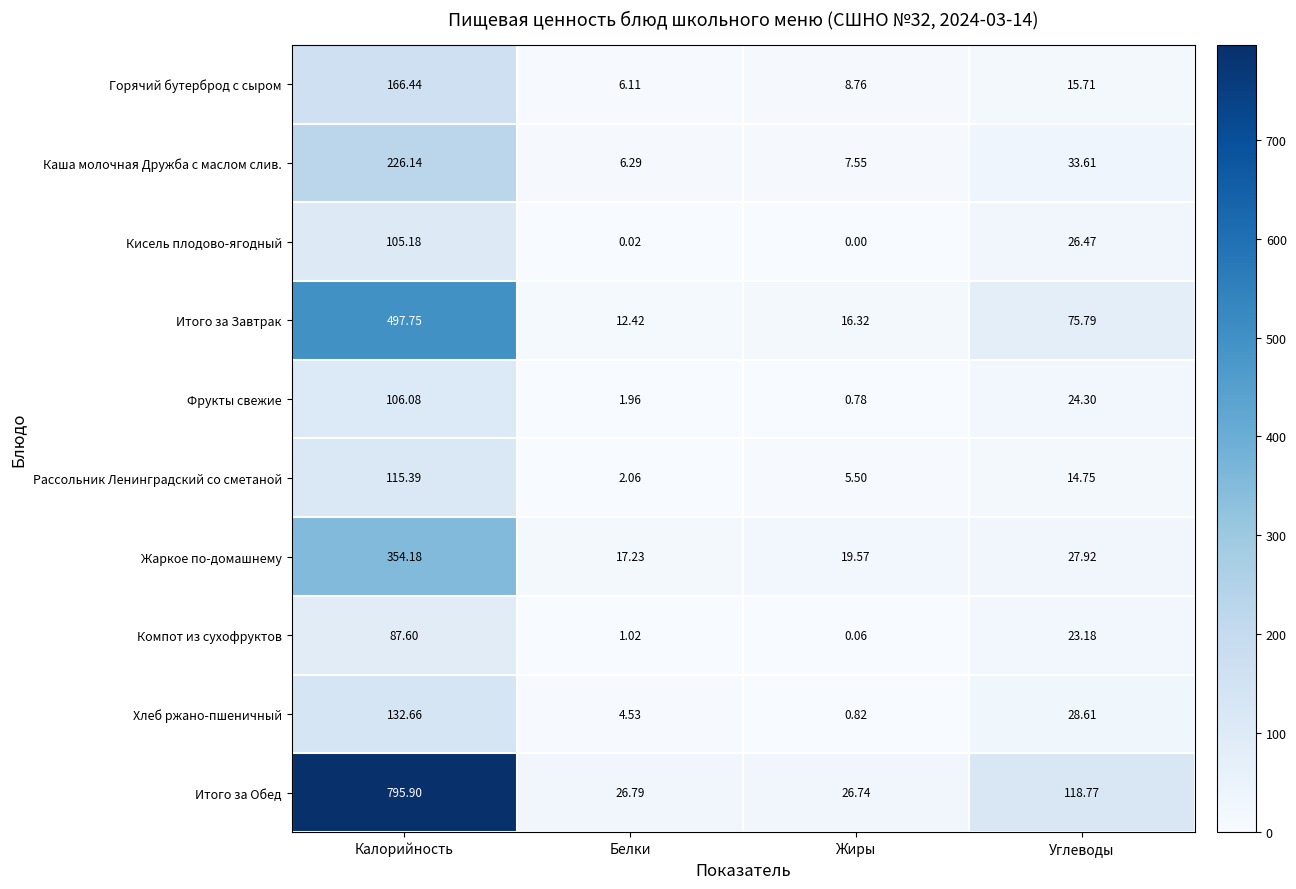

List the labels in order of Фрукты свежие value, smallest first.

Жиры, Белки, Углеводы, Калорийность